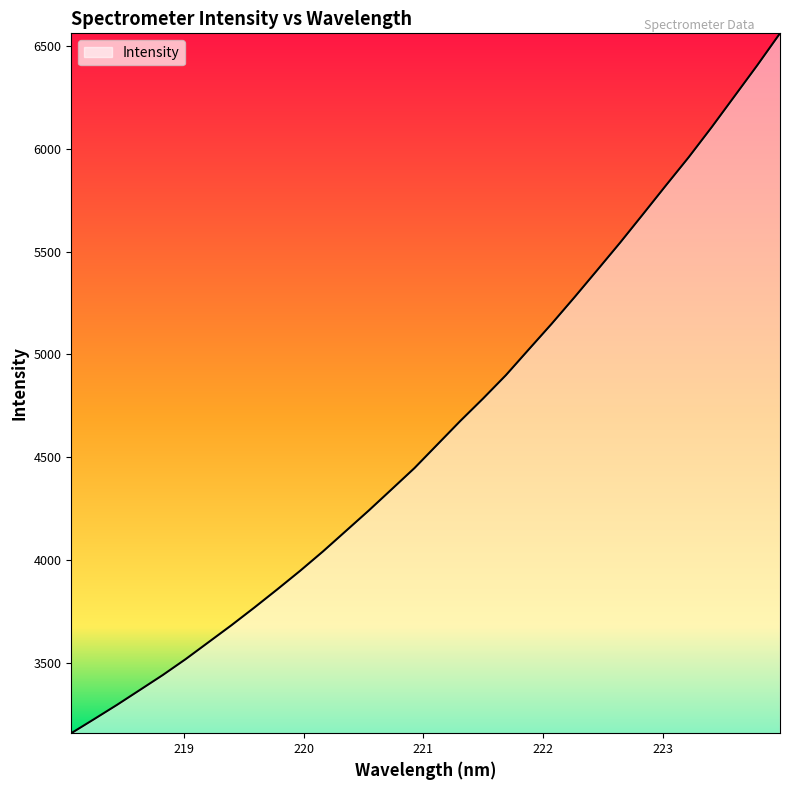

What is the difference between the second highest and second lowest values?

3178.3